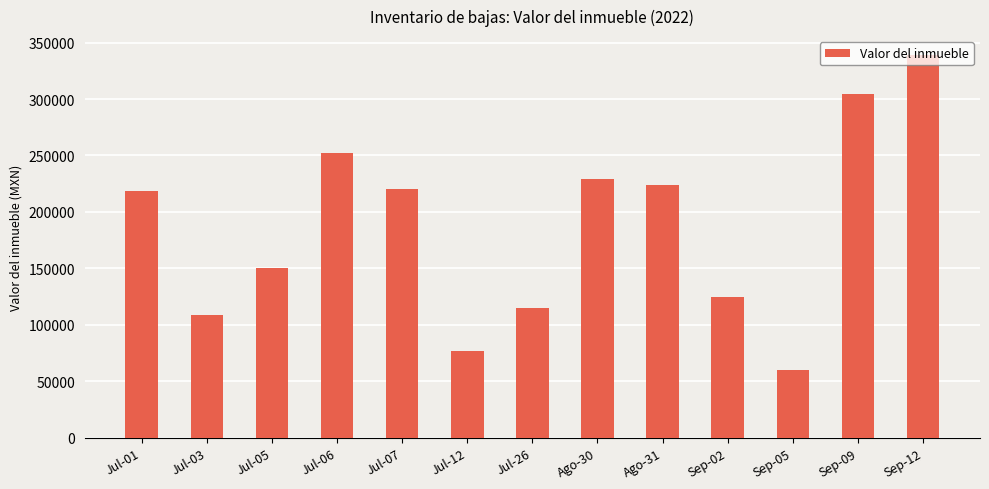

How many data points are less than 218544?

6